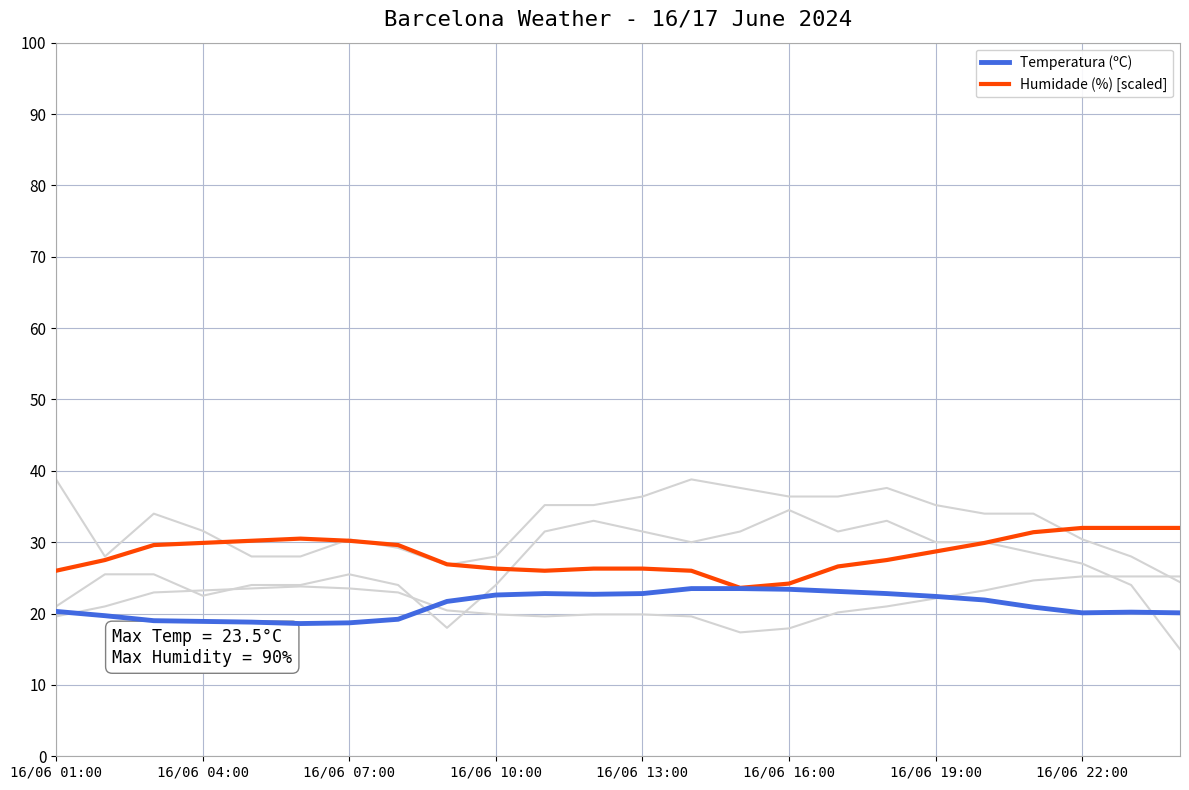

True or false: Humidade (%) [scaled] and Temperatura (ºC) intersect in this chart.

False